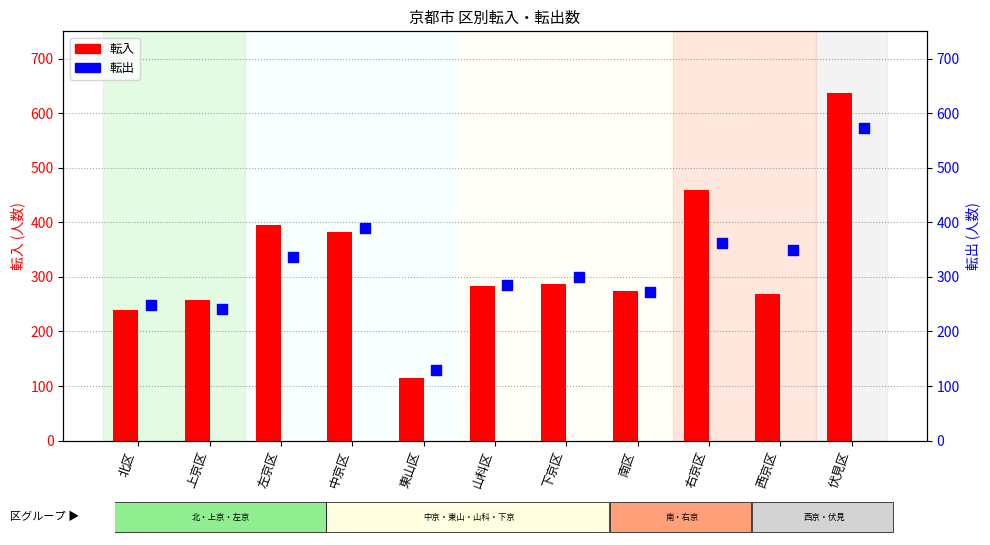

Is the value of 転入 at 上京区 greater than the value of 転出 at 山科区?

No